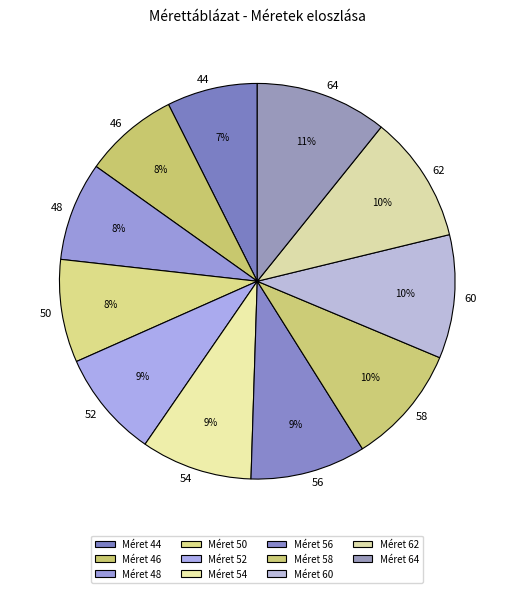

Which has a higher value, 62 or 52?

62